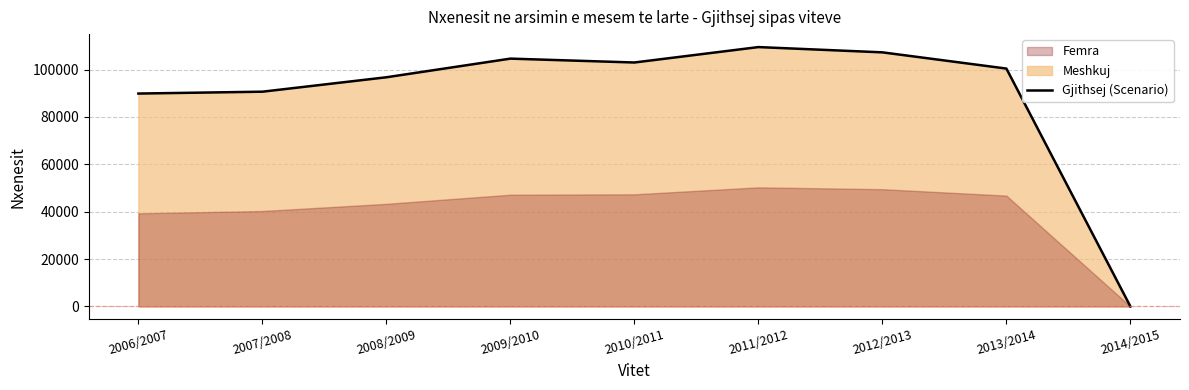

How many points are lower than both their immediate neighbors (excluding endpoints)?

1